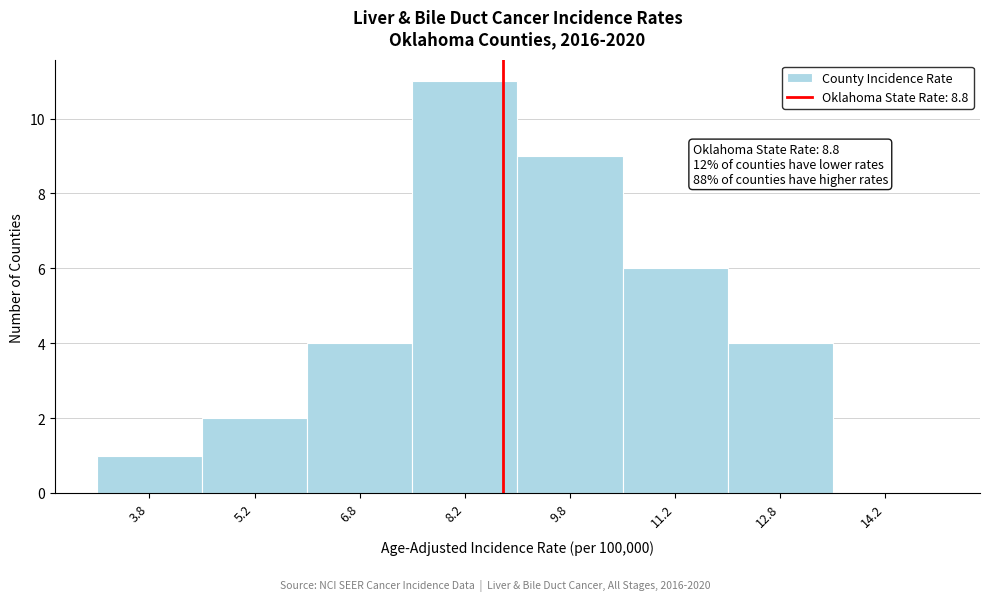

Over which range of the x-axis is the bar tallest?

7.5 to 9.0